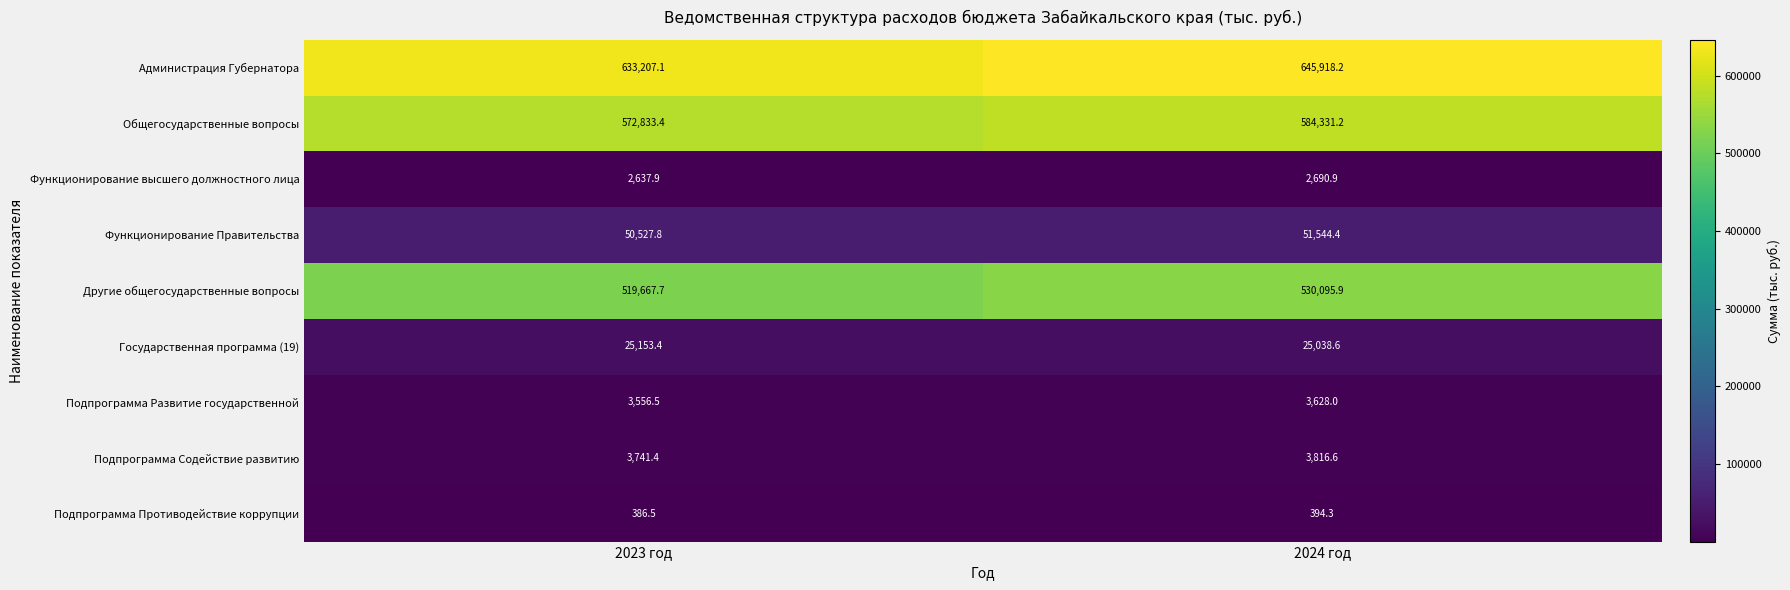

Rank the series at 2024 год from lowest to highest value.

Подпрограмма Противодействие коррупции, Функционирование высшего должностного лица, Подпрограмма Развитие государственной, Подпрограмма Содействие развитию, Государственная программа (19), Функционирование Правительства, Другие общегосударственные вопросы, Общегосударственные вопросы, Администрация Губернатора